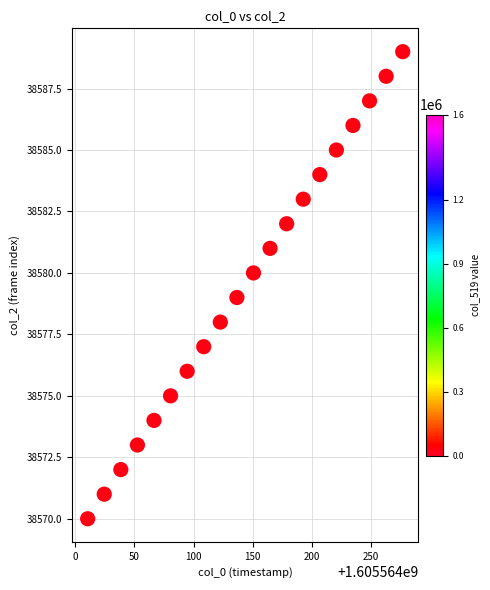

What is the range of Y values (max minus min)?

19